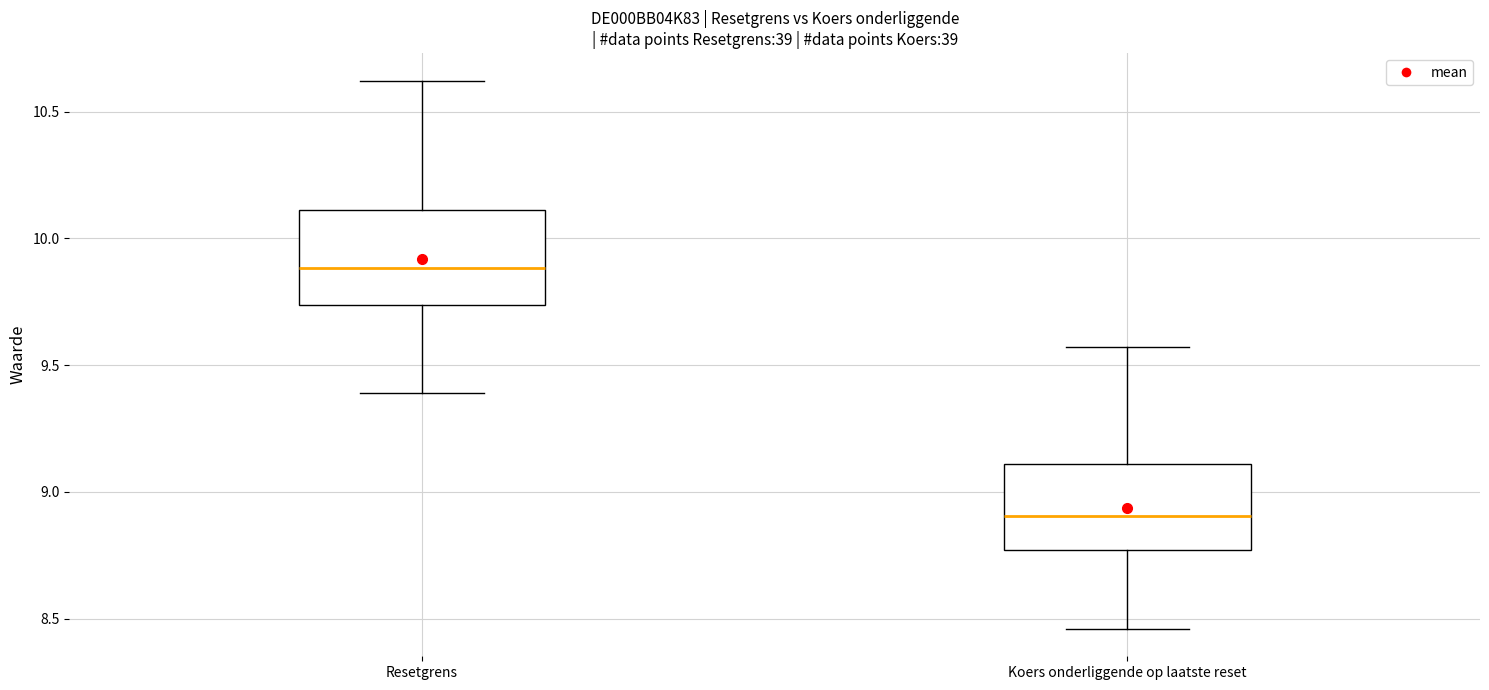

Reading left to right, read every box against the y-axis: the position of its median line, the range the box covers, and the ends of its whiskers. The values are not printed on the chart, so give them approximately, as read against the axis.

Resetgrens: median 9.90, box 9.75 to 10.10, whiskers 9.40 to 10.60
Koers onderliggende op laatste reset: median 8.90, box 8.75 to 9.10, whiskers 8.45 to 9.55